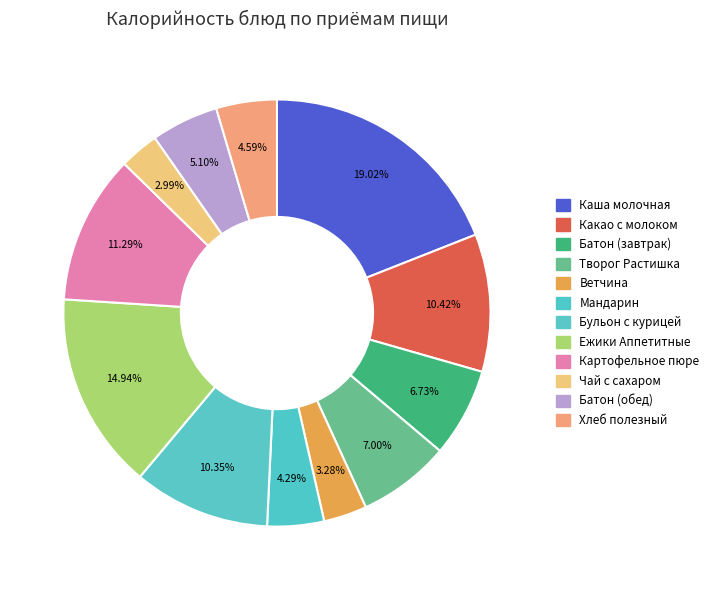

What is the smallest slice in the pie chart?

Чай с сахаром